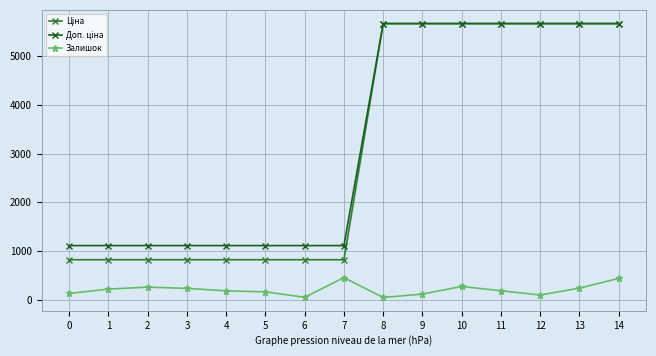

What is the difference between the highest and lowest values at 3?

880.2